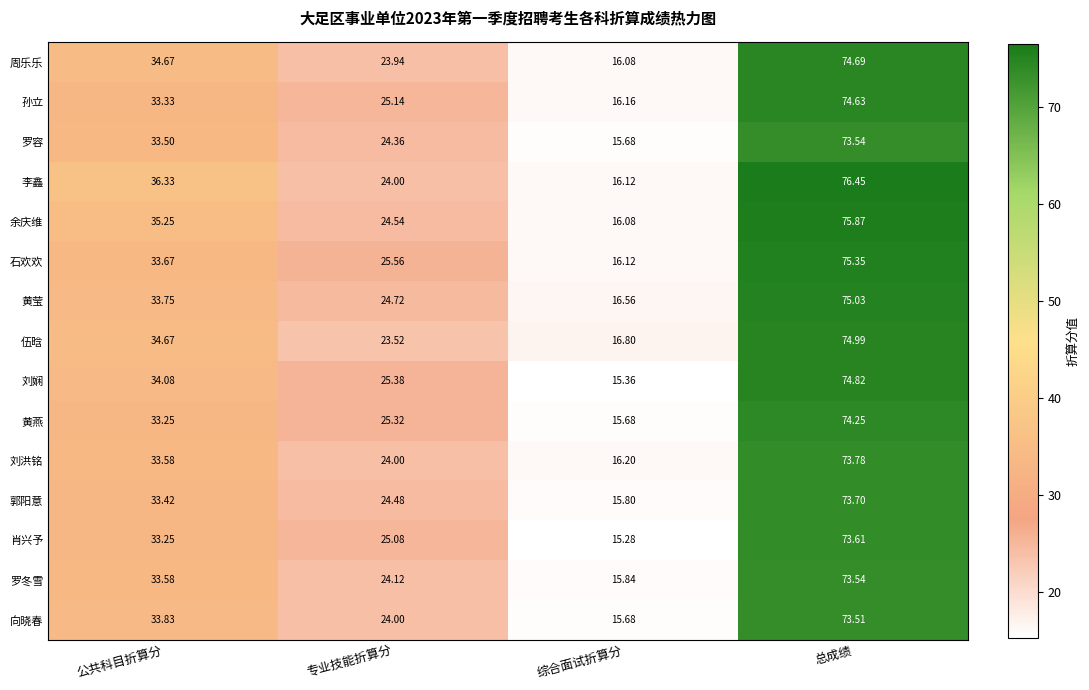

Which label corresponds to the smallest value in the chart?

综合面试折算分